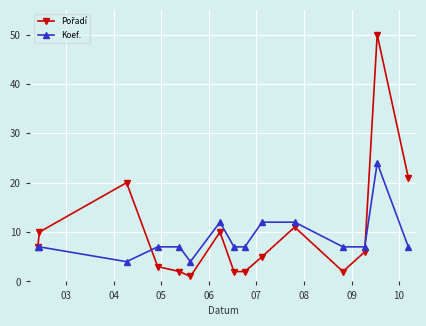

True or false: Koef. has more than 0 points higher than both neighbors.

True